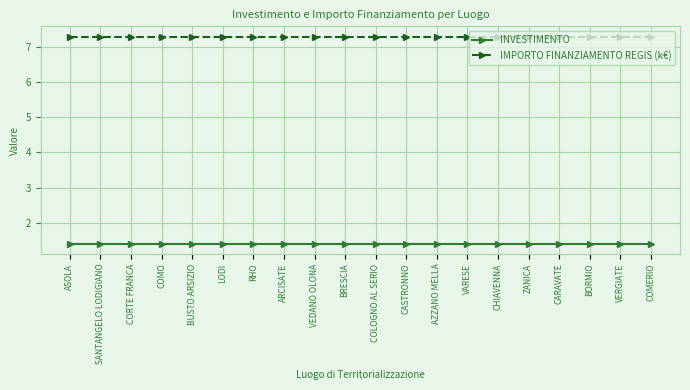

True or false: IMPORTO FINANZIAMENTO REGIS (k€) has a value of 7.3 at ARCISATE.

True